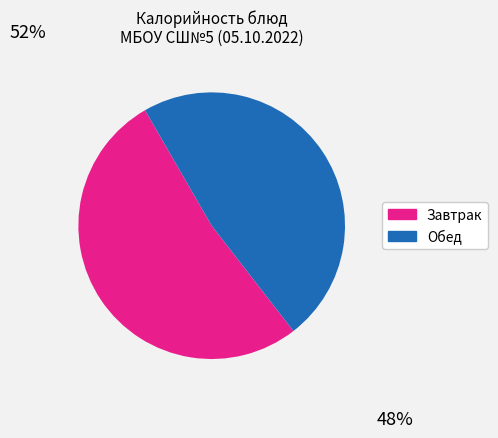

Count the number of slices in the pie.

2